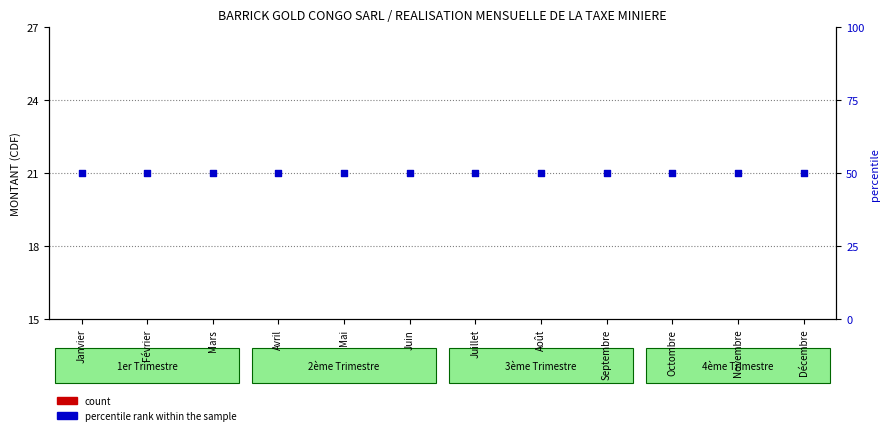

Which series contains the highest Y value?

percentile rank within the sample